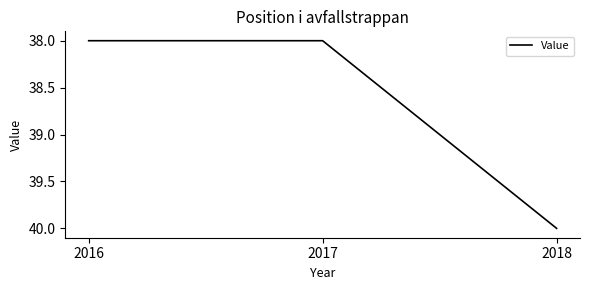

Reading left to right, list all the values displayed in this chart.

2016=38	2017=38	2018=40